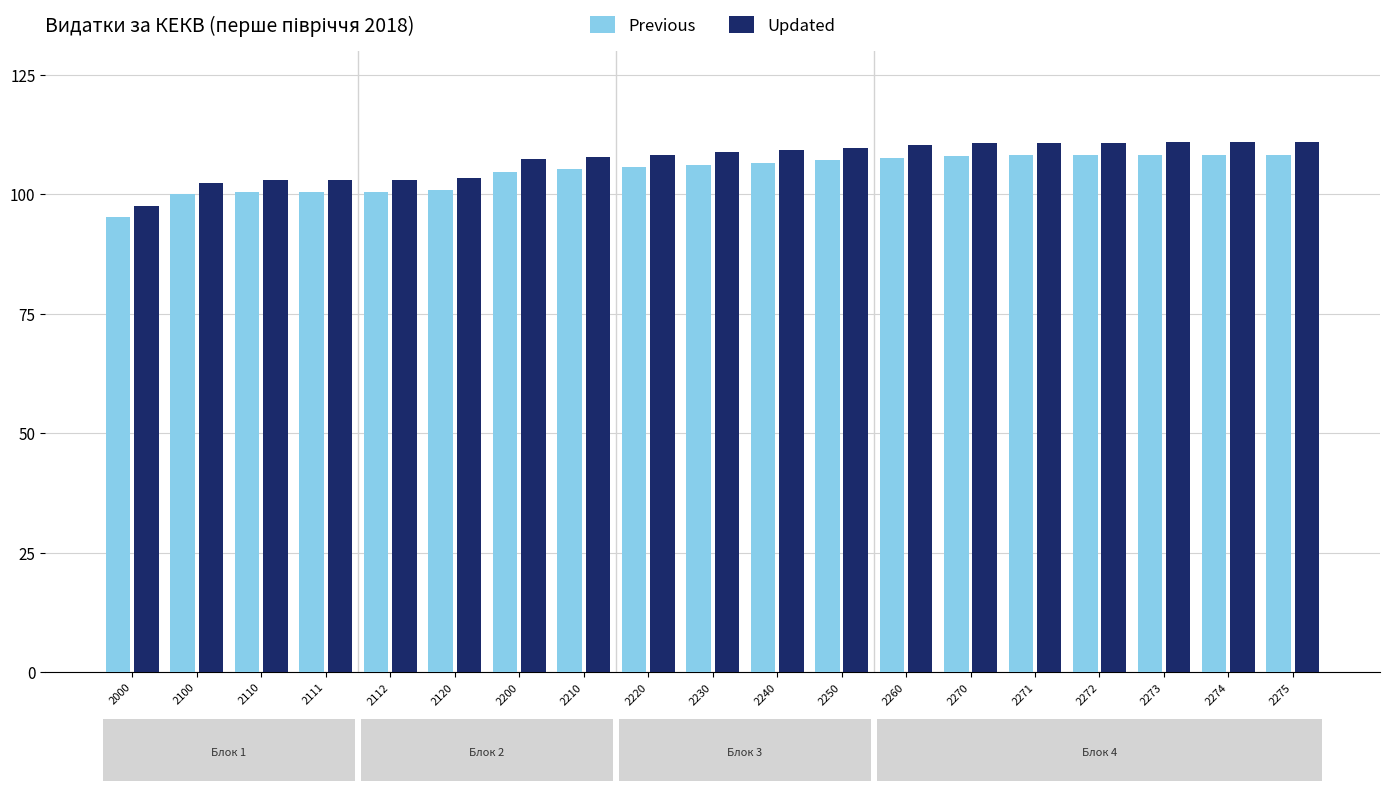

Which category has the lowest value in the Updated series?

2000